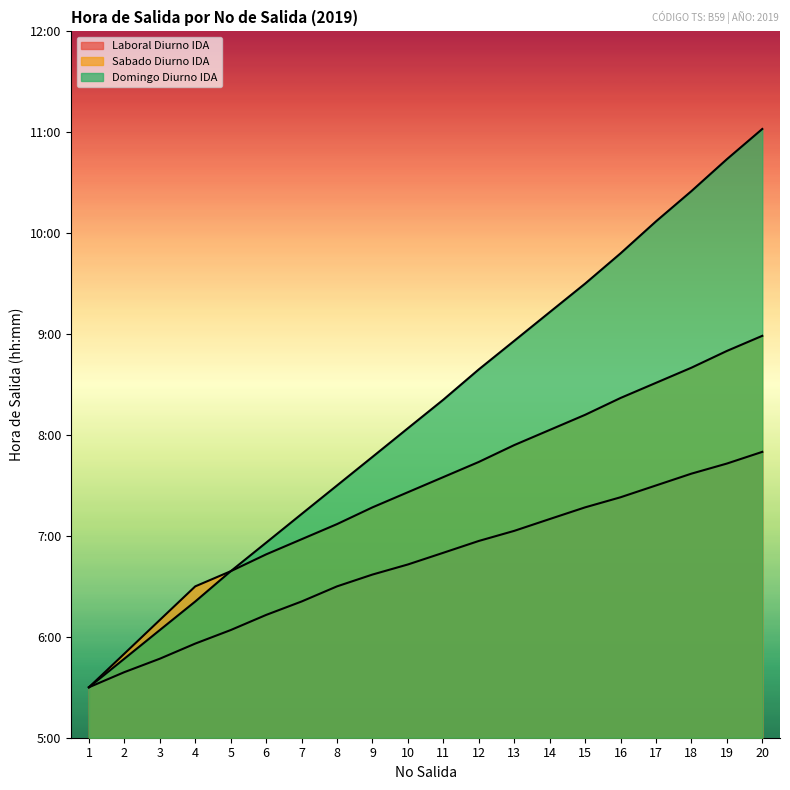

Between 8 and 18, which series saw the biggest shift?

Domingo Diurno IDA